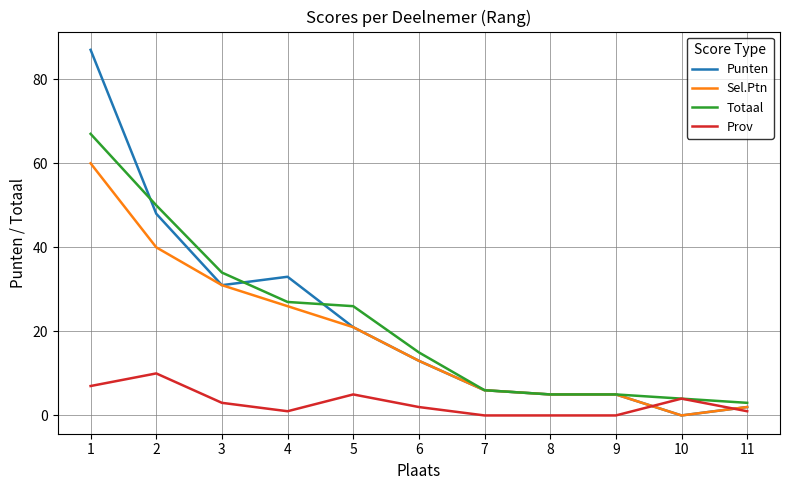

How many values in the Prov series are below 2?

5